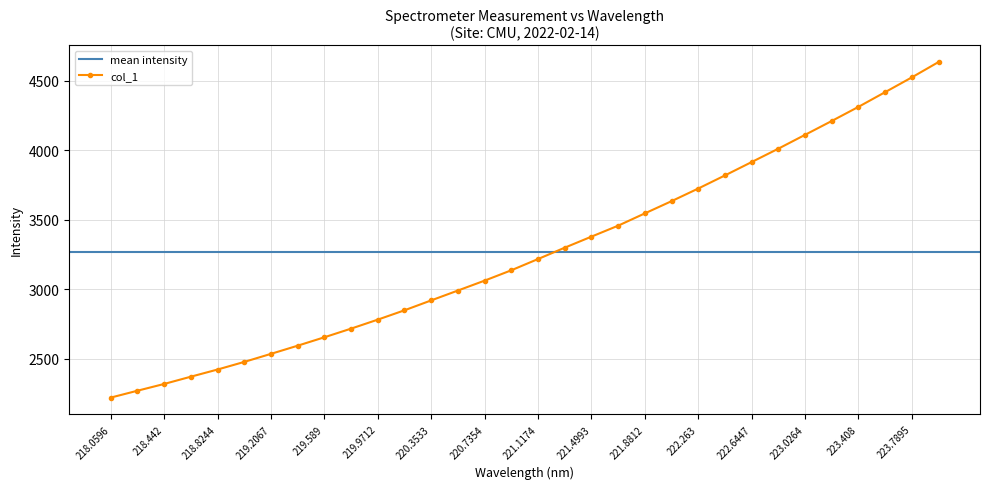

Is this an area chart (filled region under the line)?

No